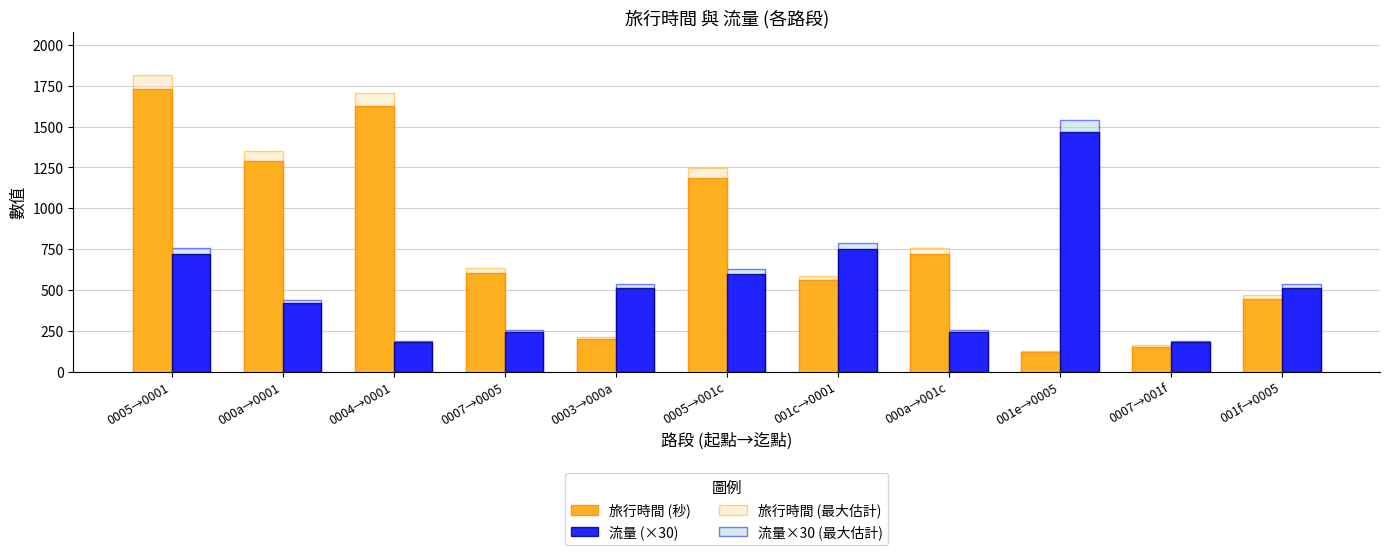

What is the label of the 2nd bar from the right?

0007→001f